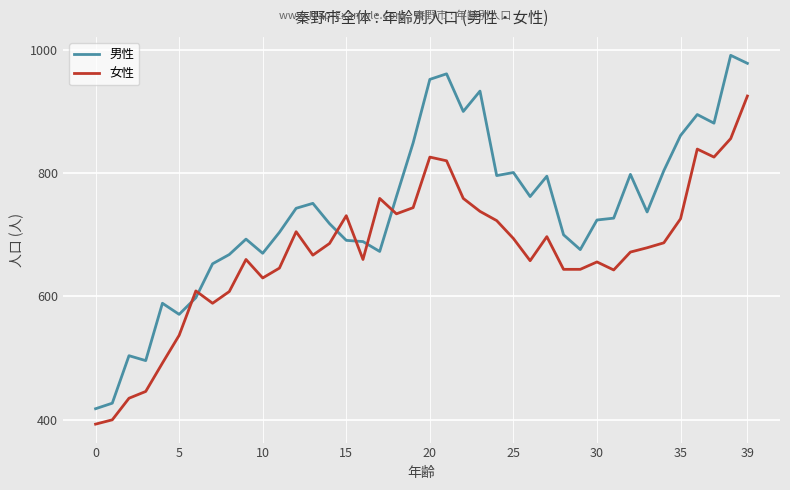

Which series has the largest range (max minus min)?

男性